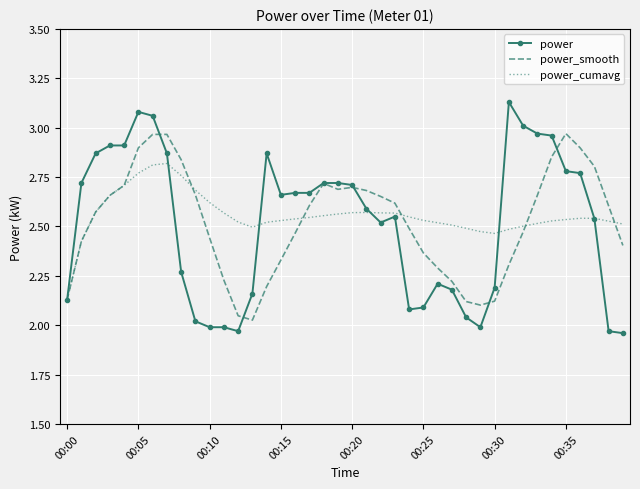

Which series has the largest range (max minus min)?

power